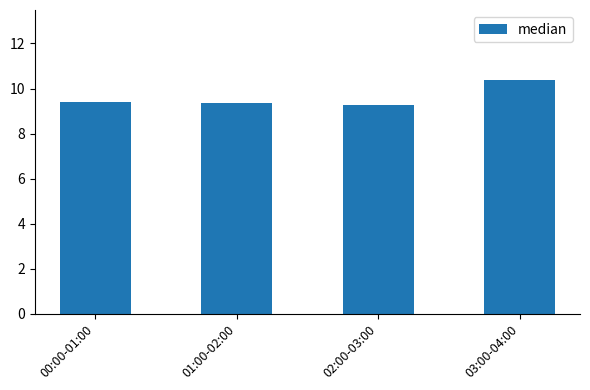

The chart shows a value of 5.0 at 03:00-04:00. True or false?

False